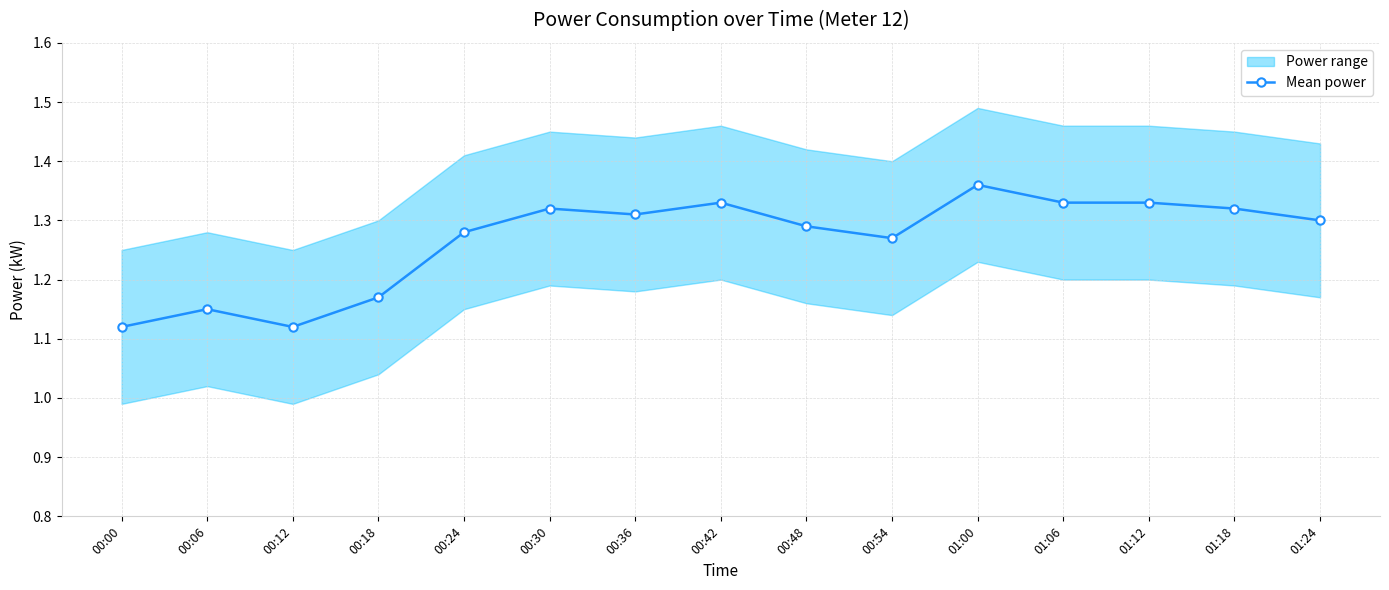

Reading right to left, transcribe all the data shown in this chart.

1.3	1.3	1.3	1.3	1.4	1.3	1.3	1.3	1.3	1.3	1.3	1.2	1.1	1.1	1.1